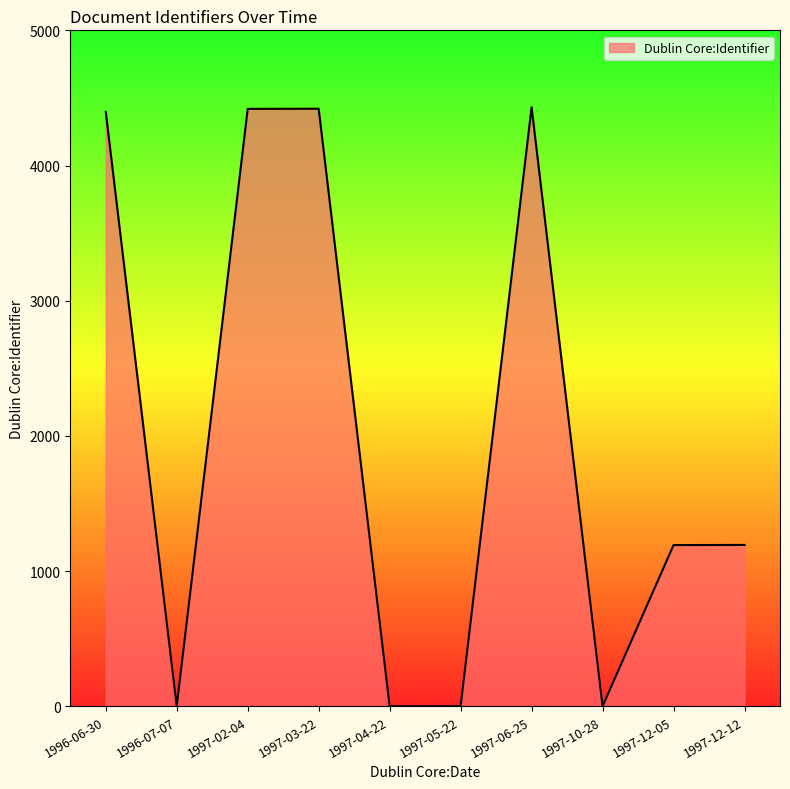

What position from the left is 1996-06-30?

1